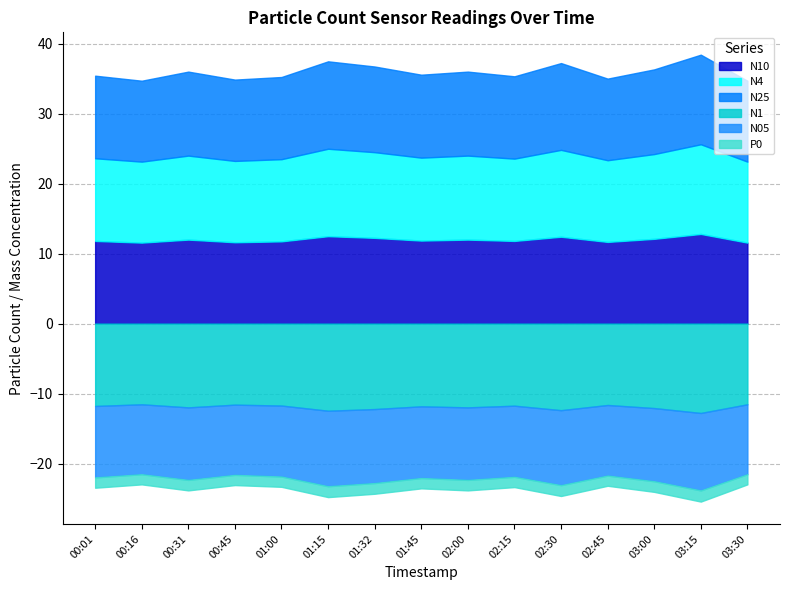

How many lines are shown in the chart?

6